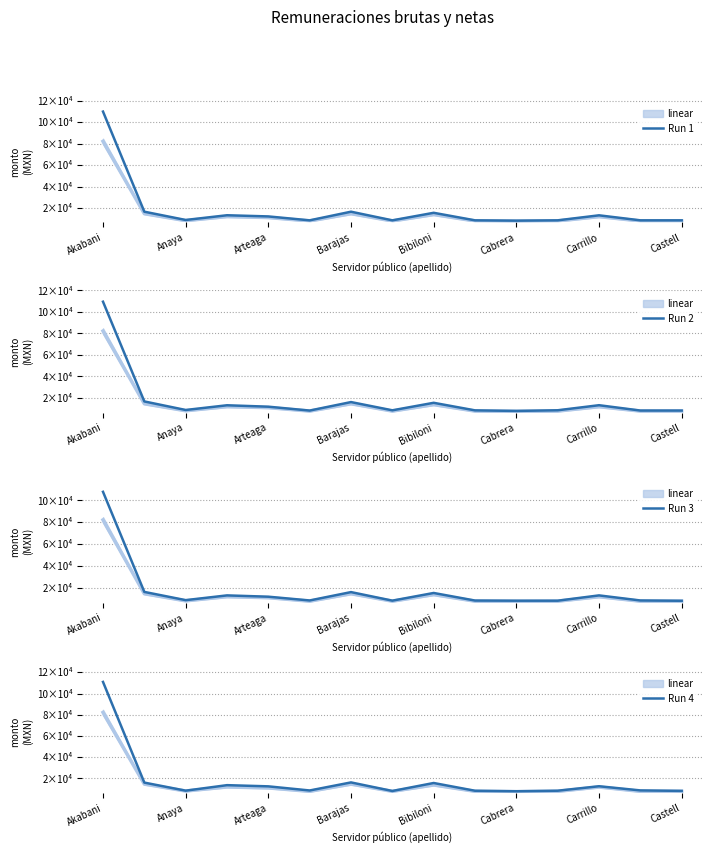

True or false: Run 1 has a value of 3245.7 at Carrillo.

False